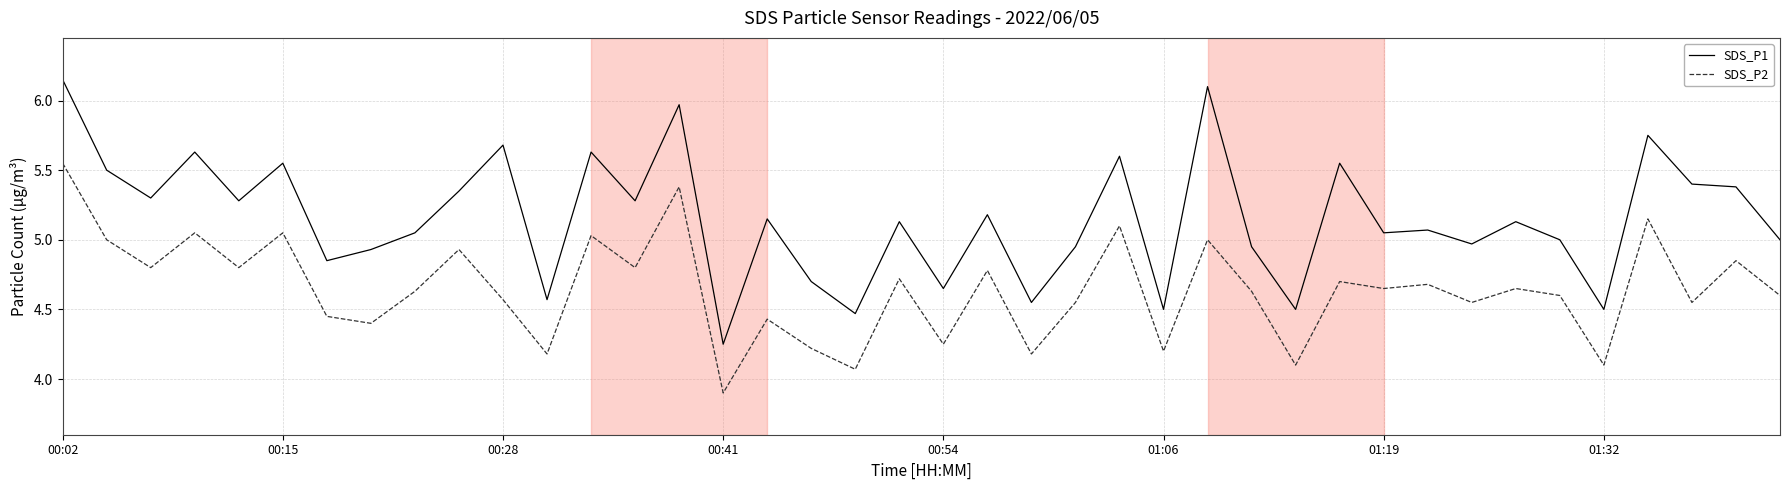

Rank the series by their average value, from highest to lowest.

SDS_P1, SDS_P2